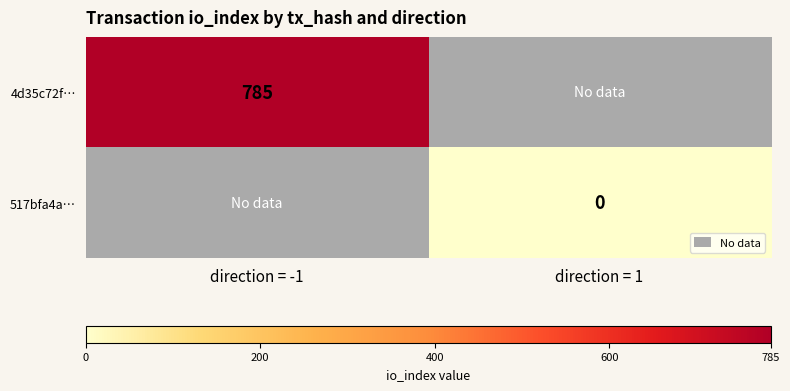

Is it true that 4d35c72f… equals 785 at direction = -1?

True